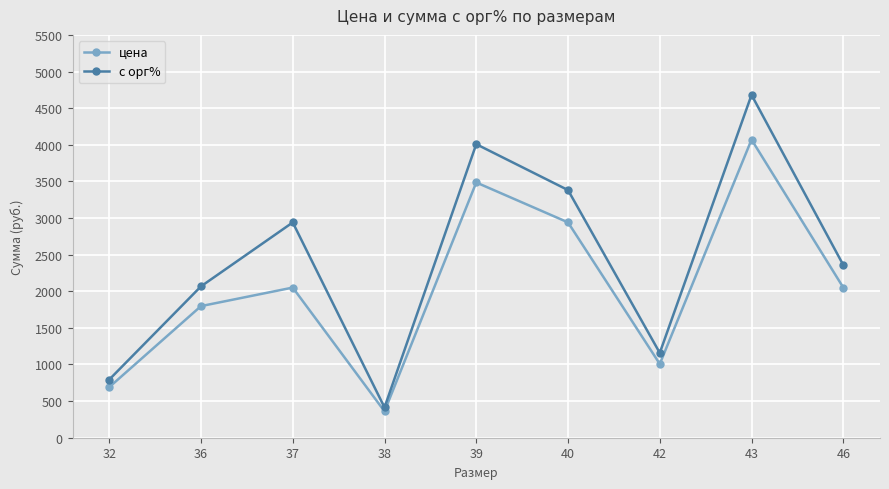

How many values in the с орг% series are below 2357?

4